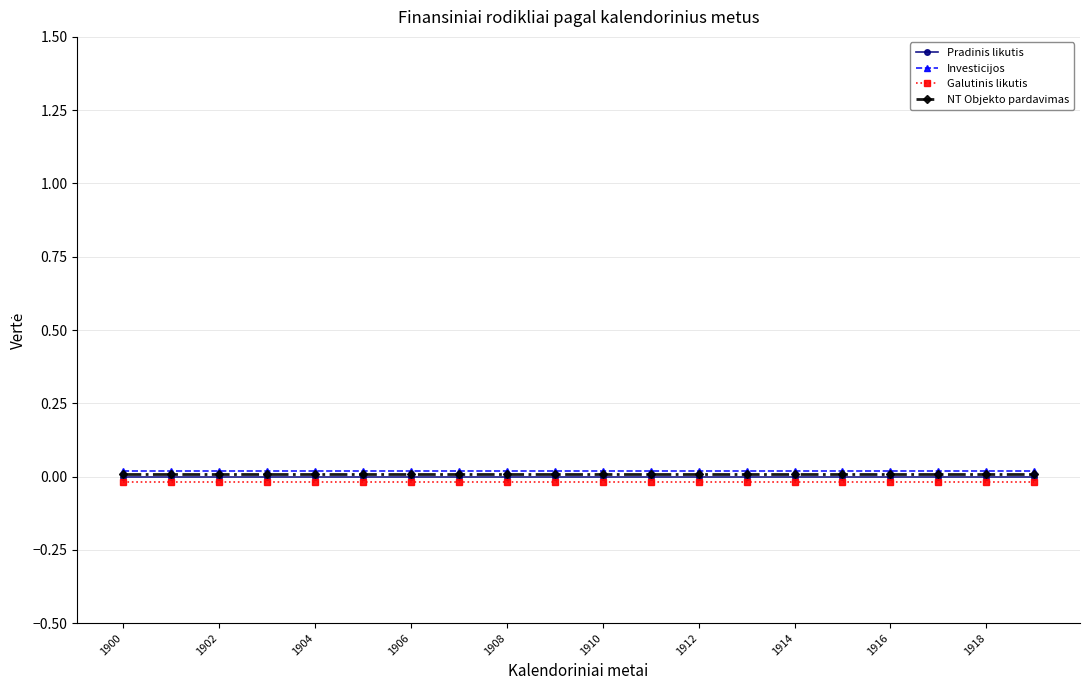

Does the chart have visible grid lines?

Yes